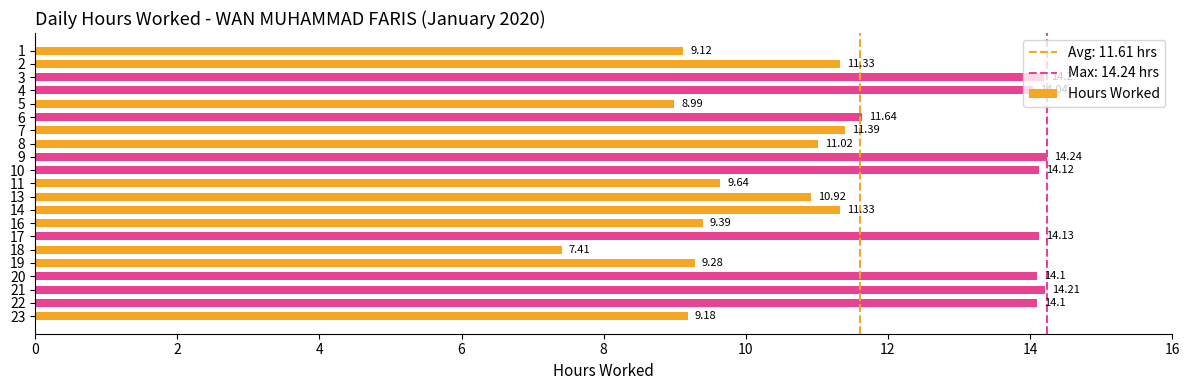

The chart shows a value of 18.2 at 19. True or false?

False